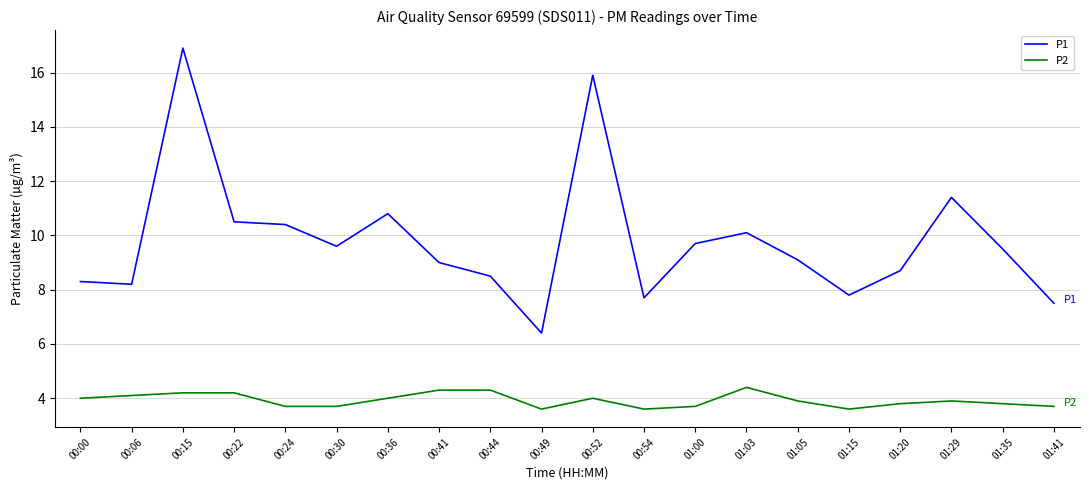

What position from the right is 00:36?

14